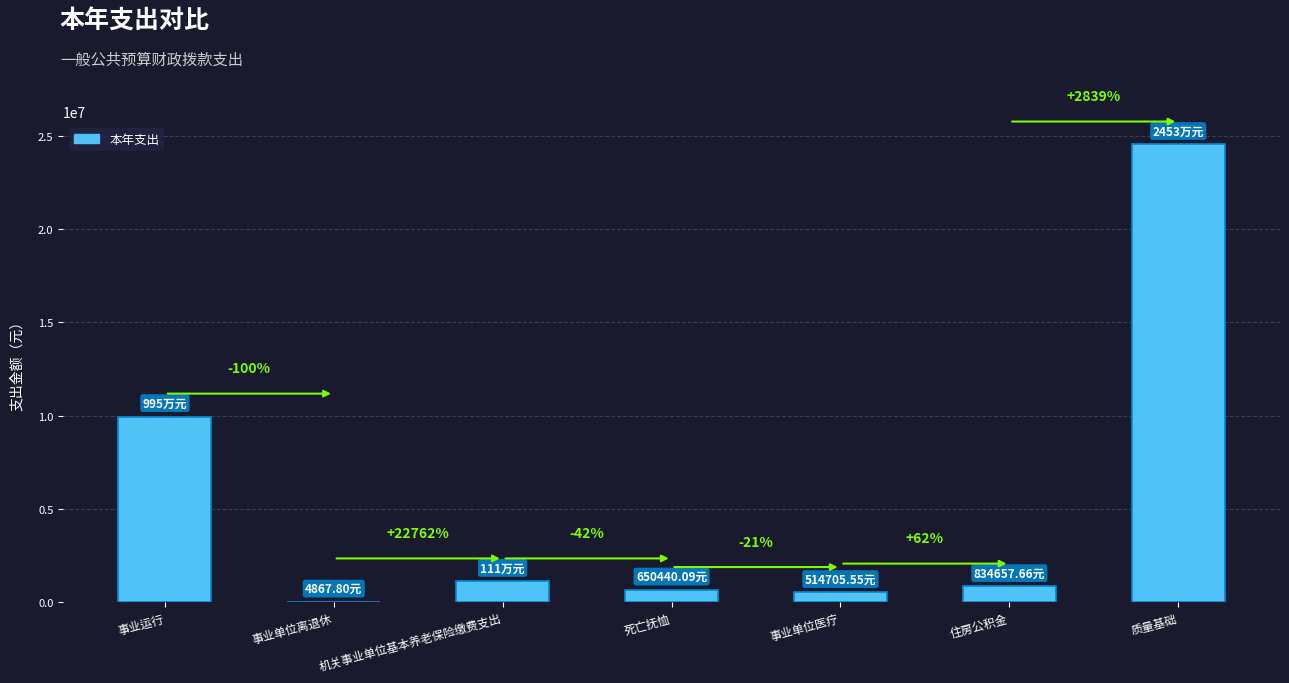

What is the change in value from 机关事业单位基本养老保险缴费支出 to 死亡抚恤?

-462436.8